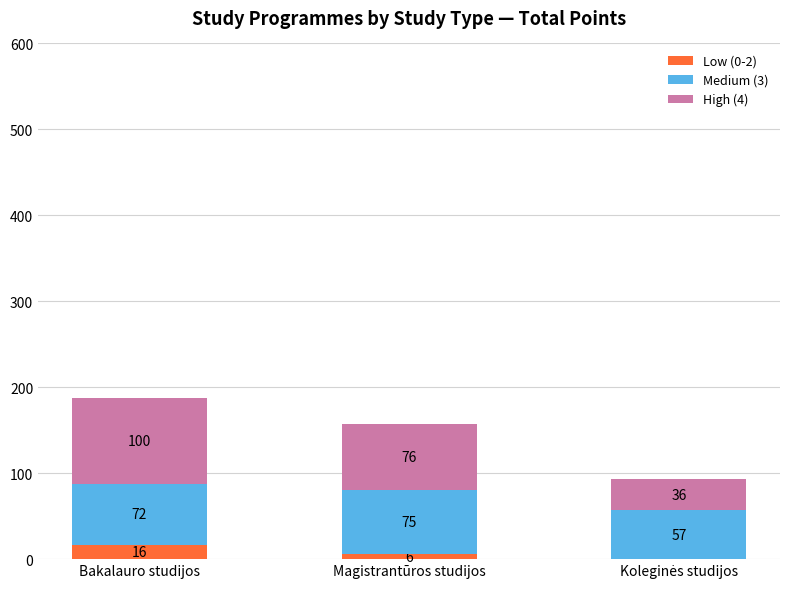

What is the maximum value for Low (0-2)?

16